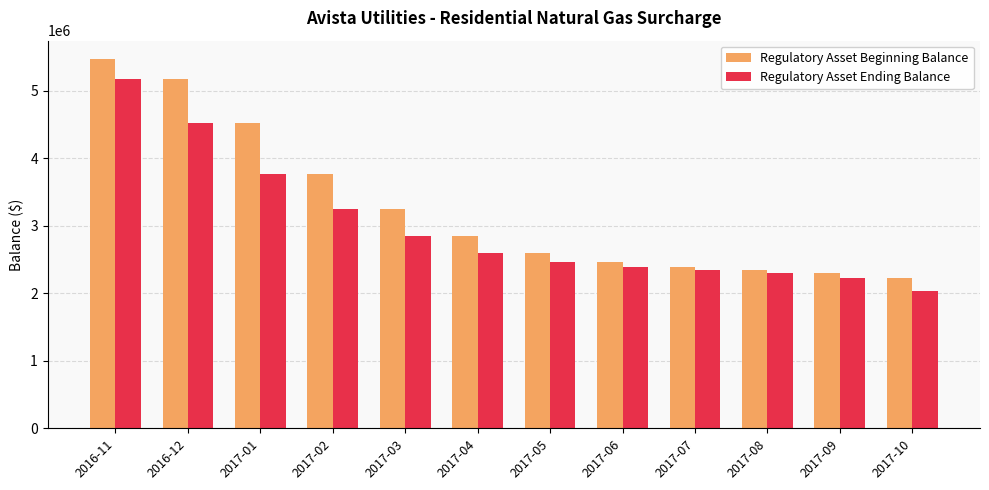

What is the value of the Regulatory Asset Beginning Balance bar at the 2nd from the left?

5178127.5